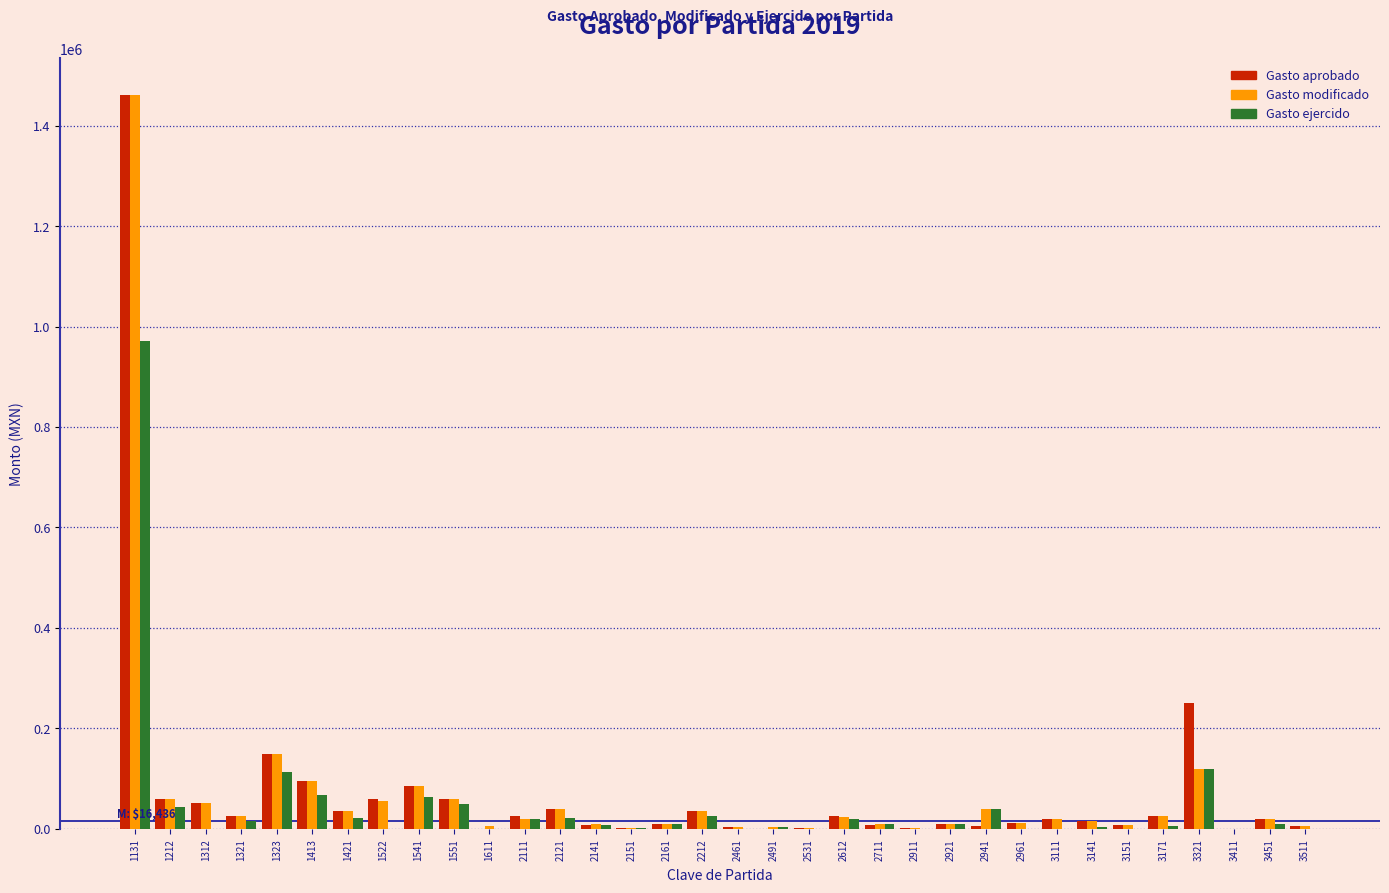

The value of Gasto ejercido at 1522 is -422124.2. True or false?

False